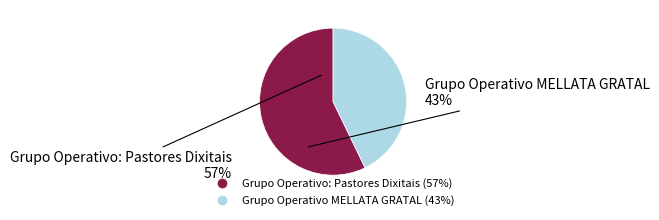

What is the ratio of the value at Grupo Operativo MELLATA GRATAL to the value at Grupo Operativo: Pastores Dixitais?

0.7